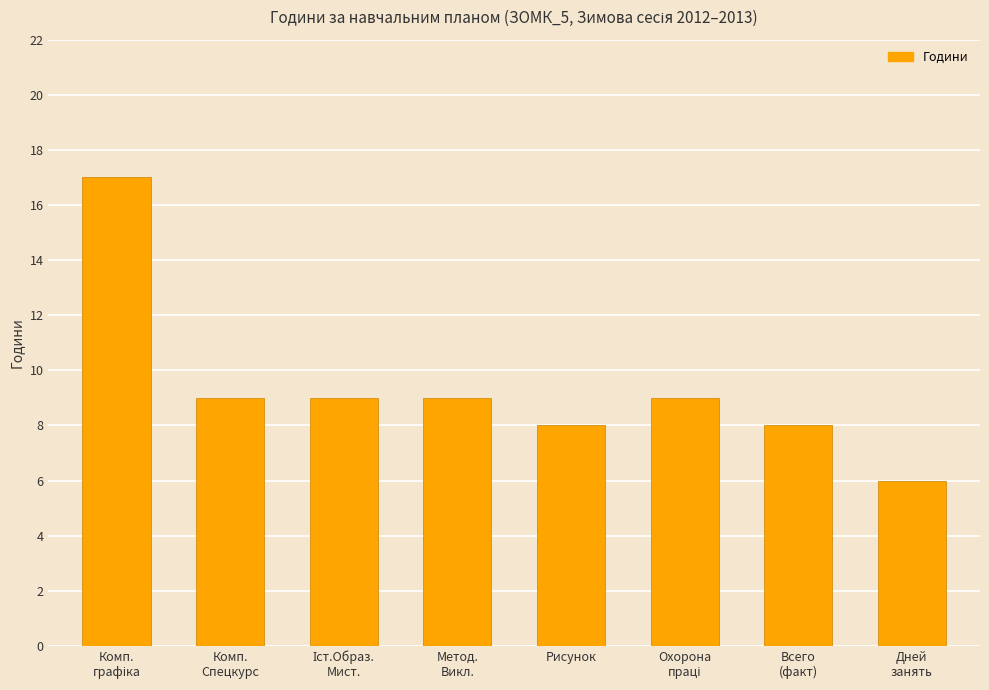

Reading right to left, what are all the values shown in this chart?

6	8	9	8	9	9	9	17